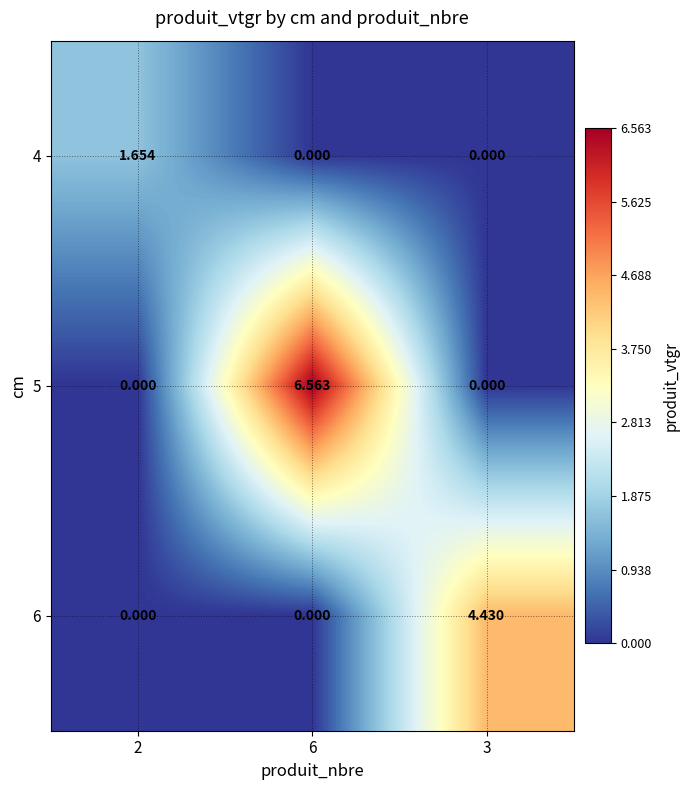

Is the value of 6 at 3 greater than the value of 5 at 2?

Yes